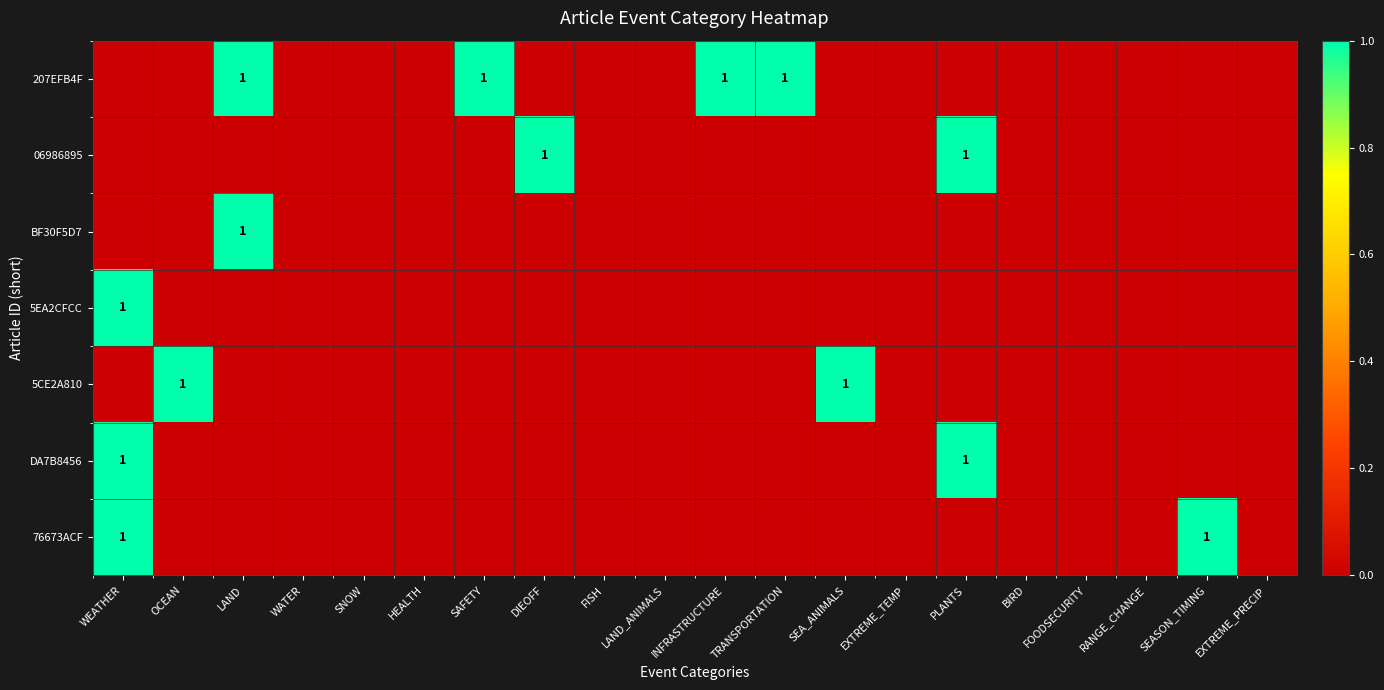

What is the difference between the highest and lowest values at DIEOFF?

1